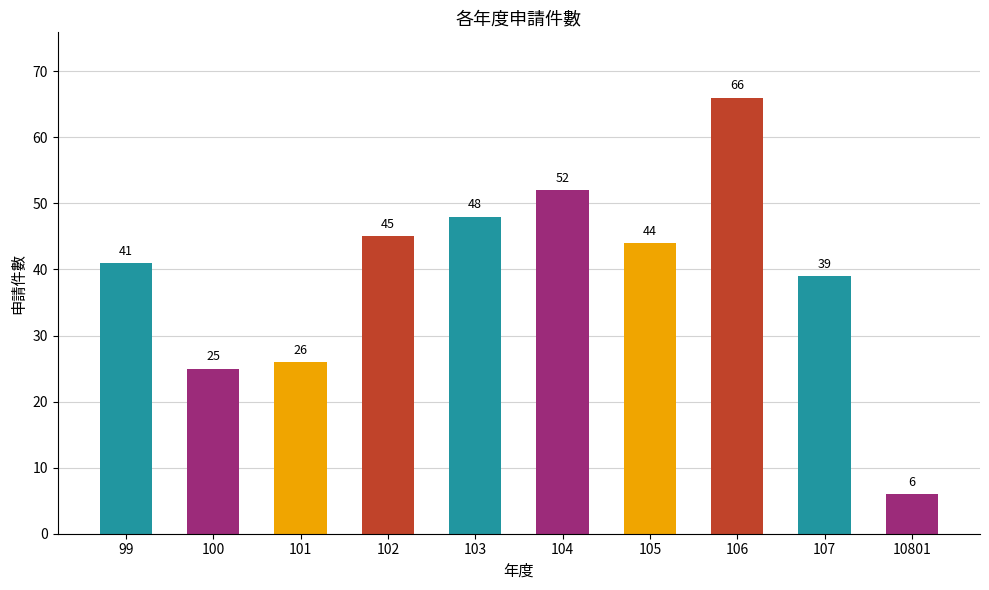

What is the change in value from 102 to 103?

+3